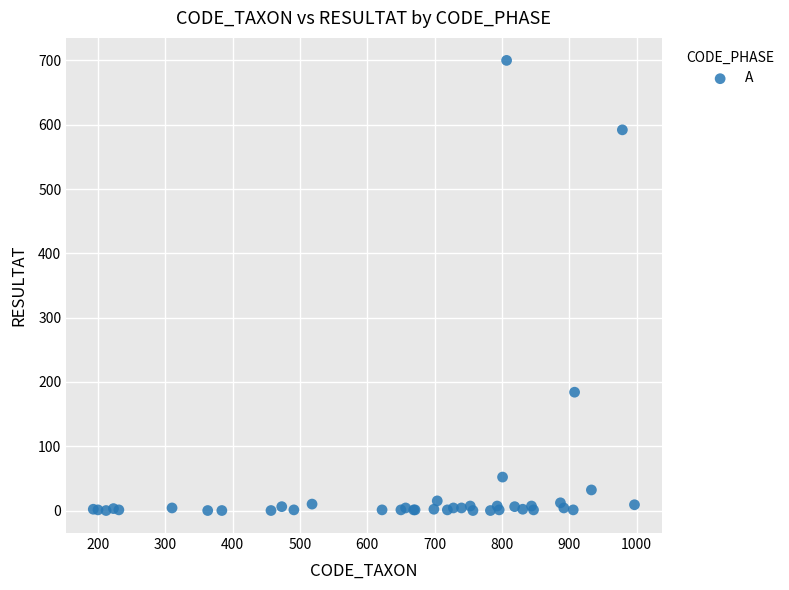

What Y value in the scatter plot is closest to 350?

184